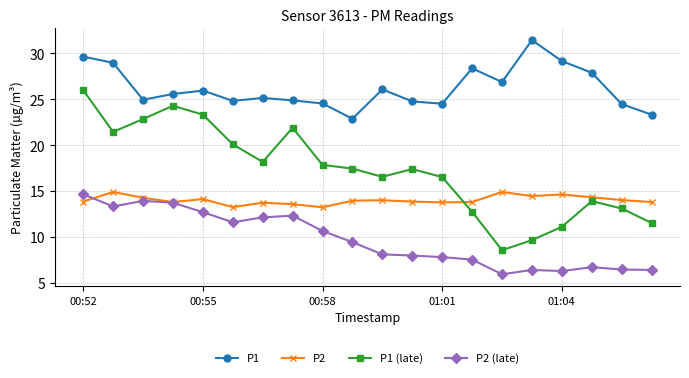

True or false: P2 has more than 1 interior local peaks.

True